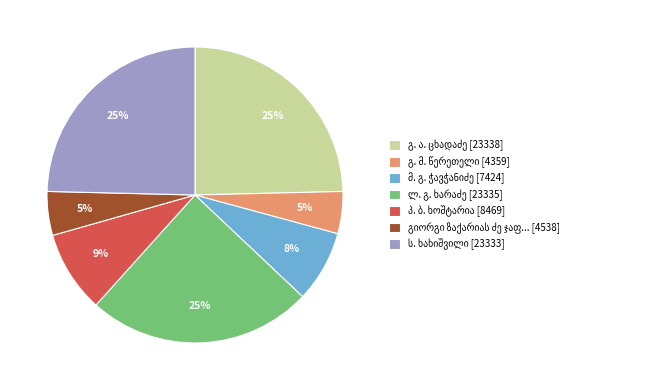

To the nearest percent, what is the difference between the largest and smallest slice percentages?

20%